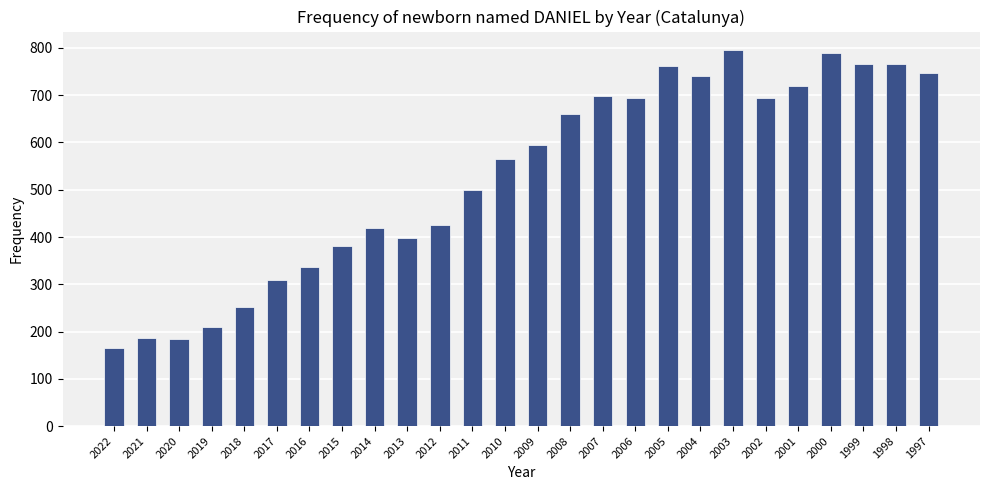

Where is the data nearest to the value 480?

2011